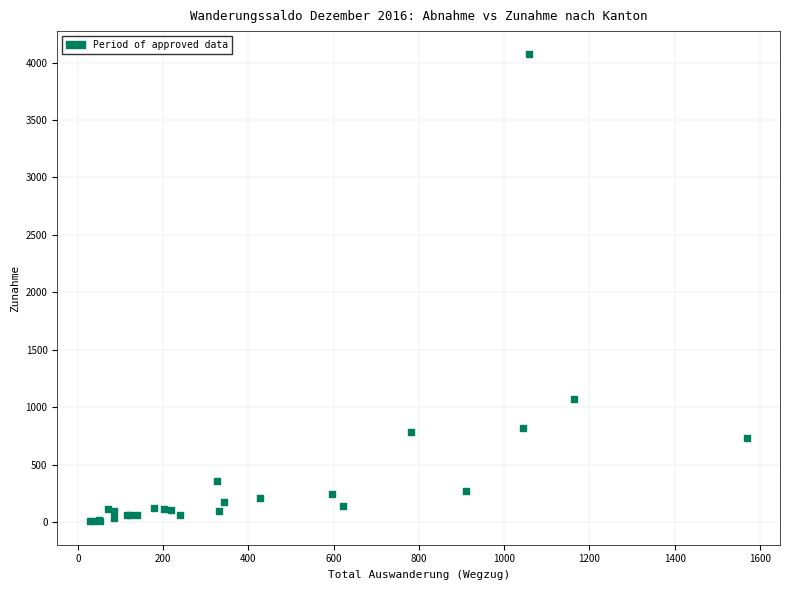

What Y value in the scatter plot is closest to 2039?

1072